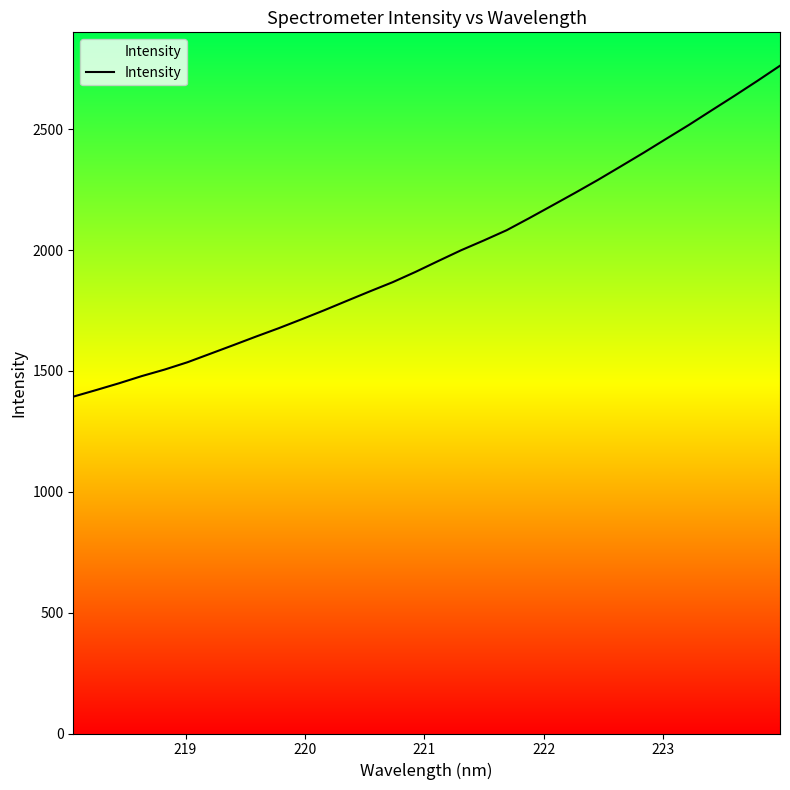

What is the smallest value displayed?

1393.8